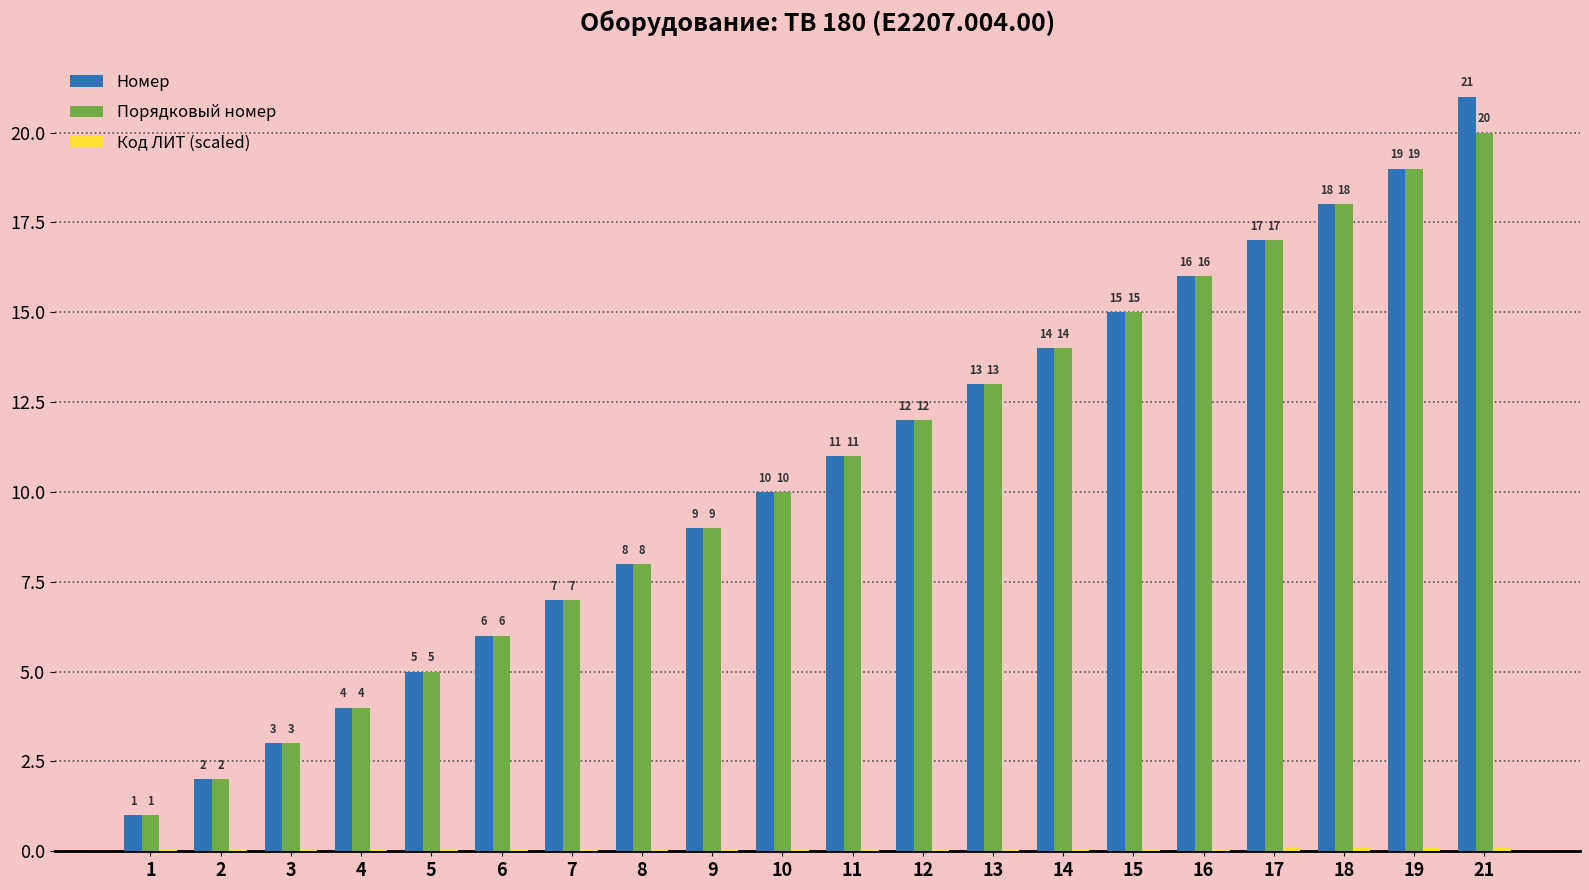

Read the Номер value at 19.

19.0